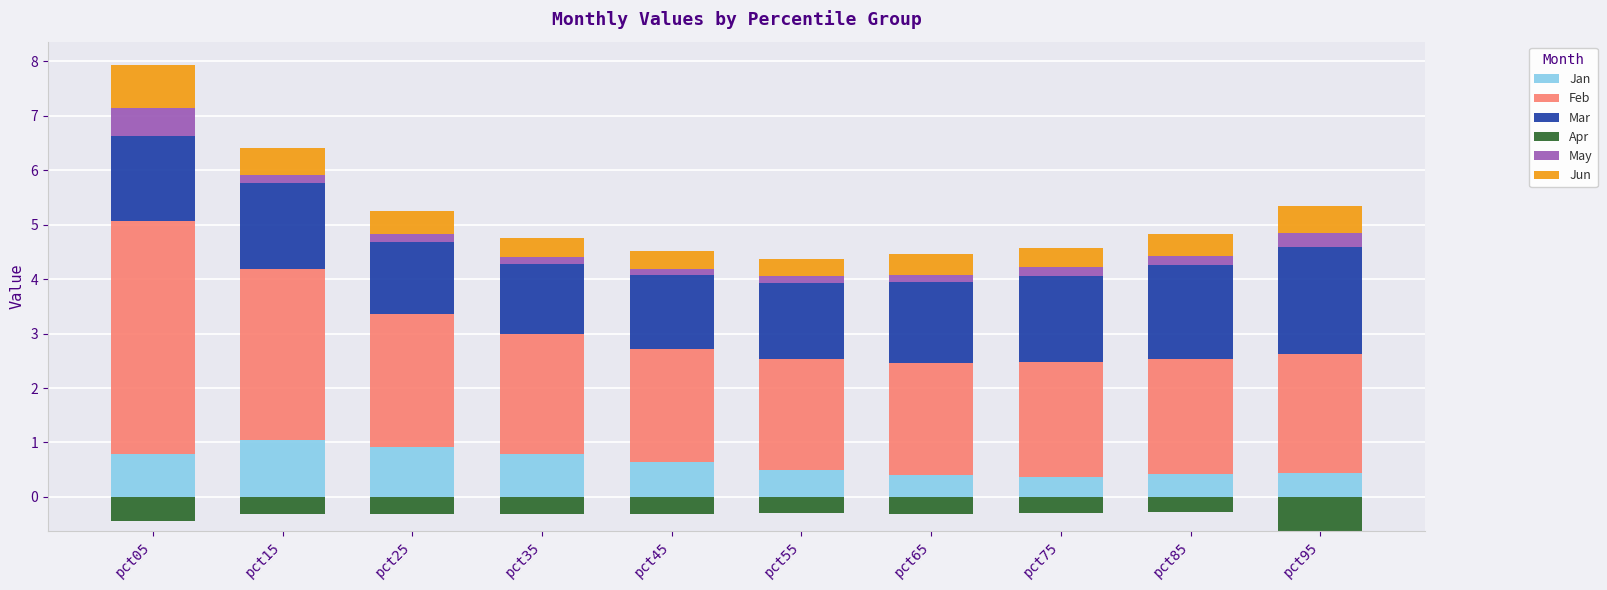

What is the difference between the maximum and minimum values in the Feb series?

2.2